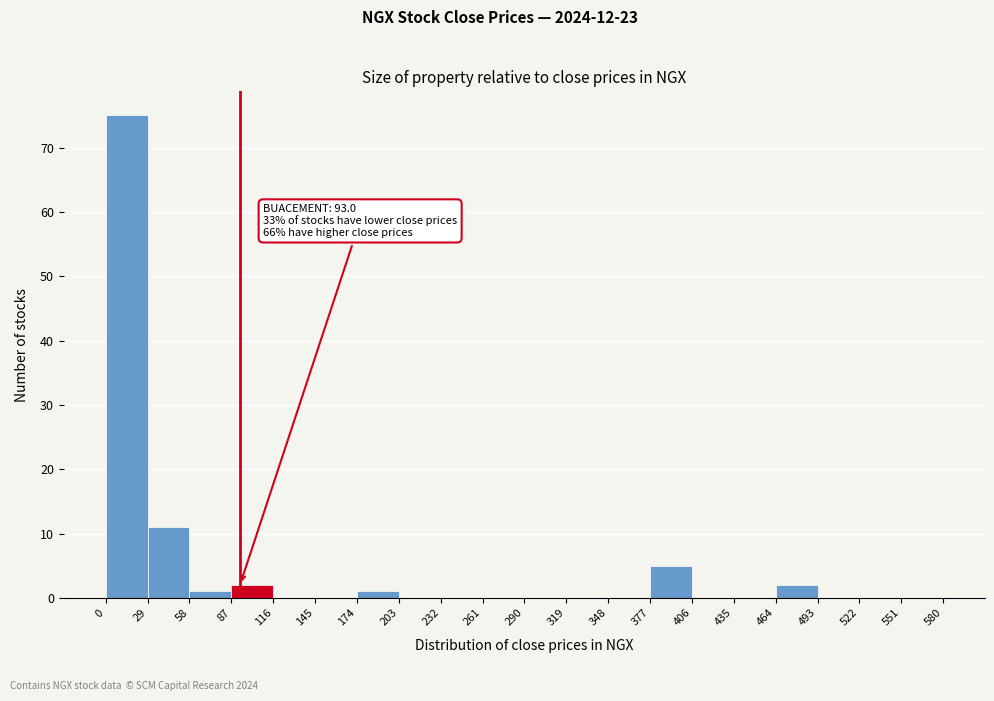

Which range on the x-axis has the tallest bar?

0 to 29